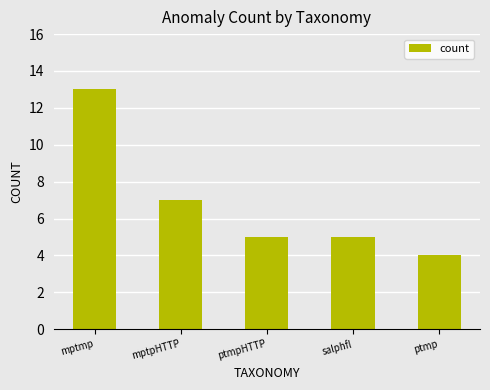

What is the minimum value shown in the chart?

4